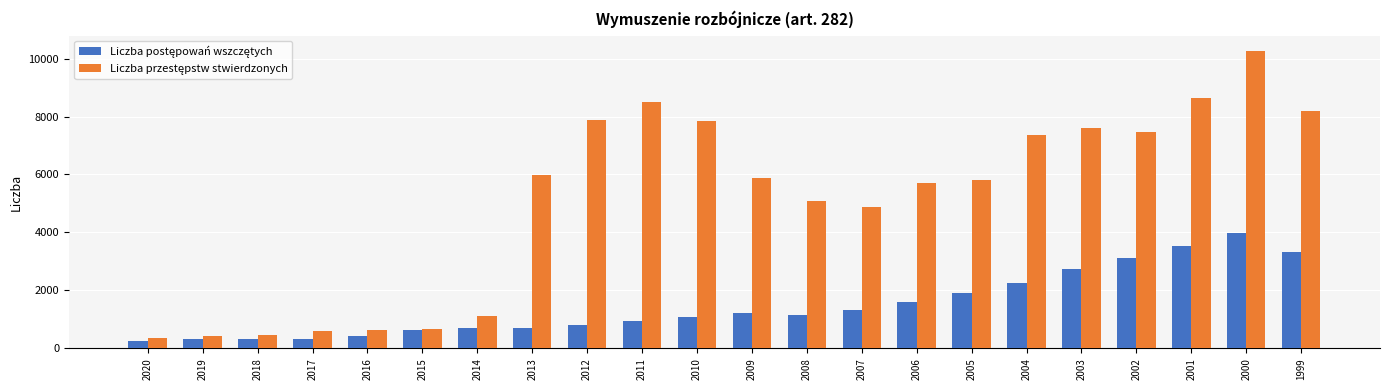

What is the maximum value shown in the chart?

10278